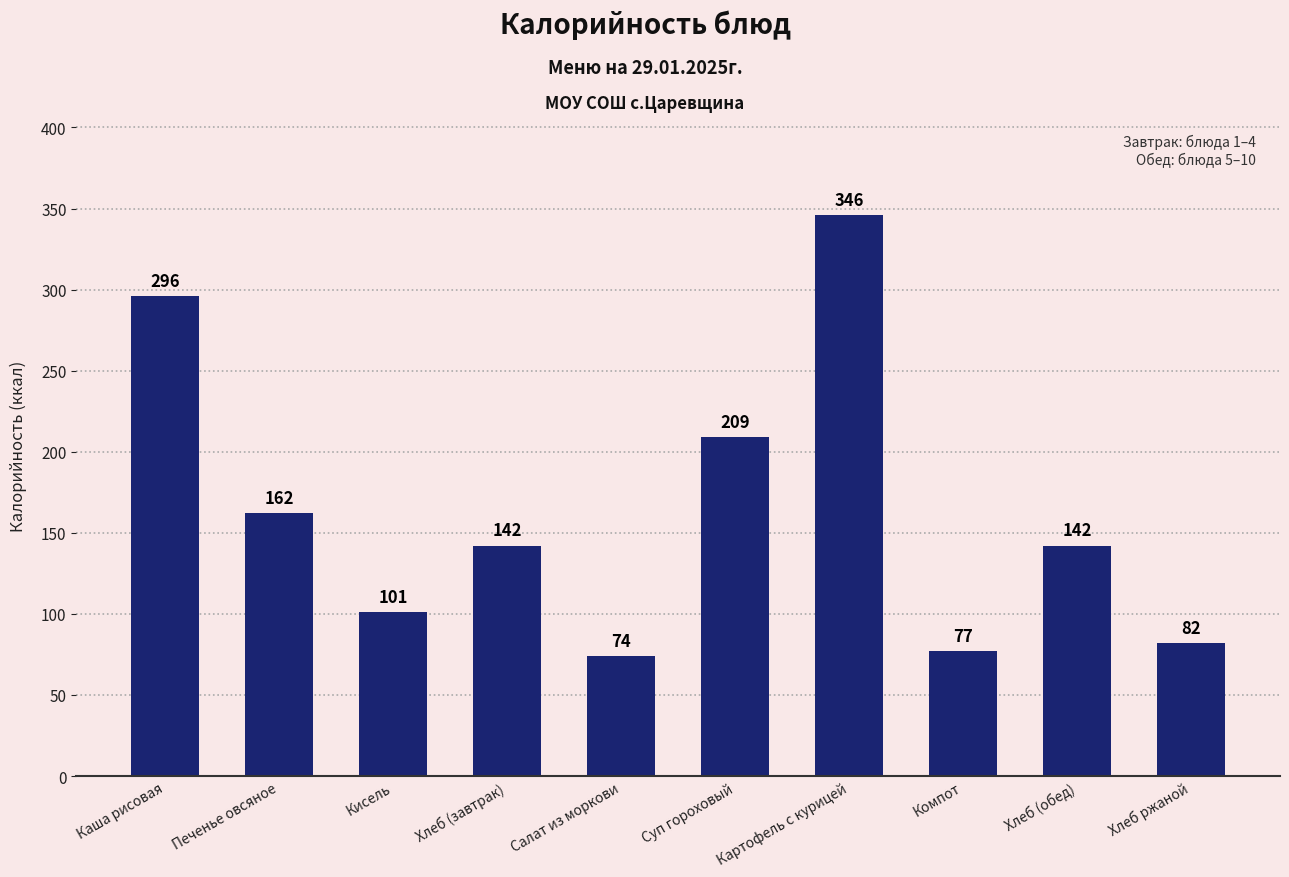

True or false: the data shows 40 at Компот.

False